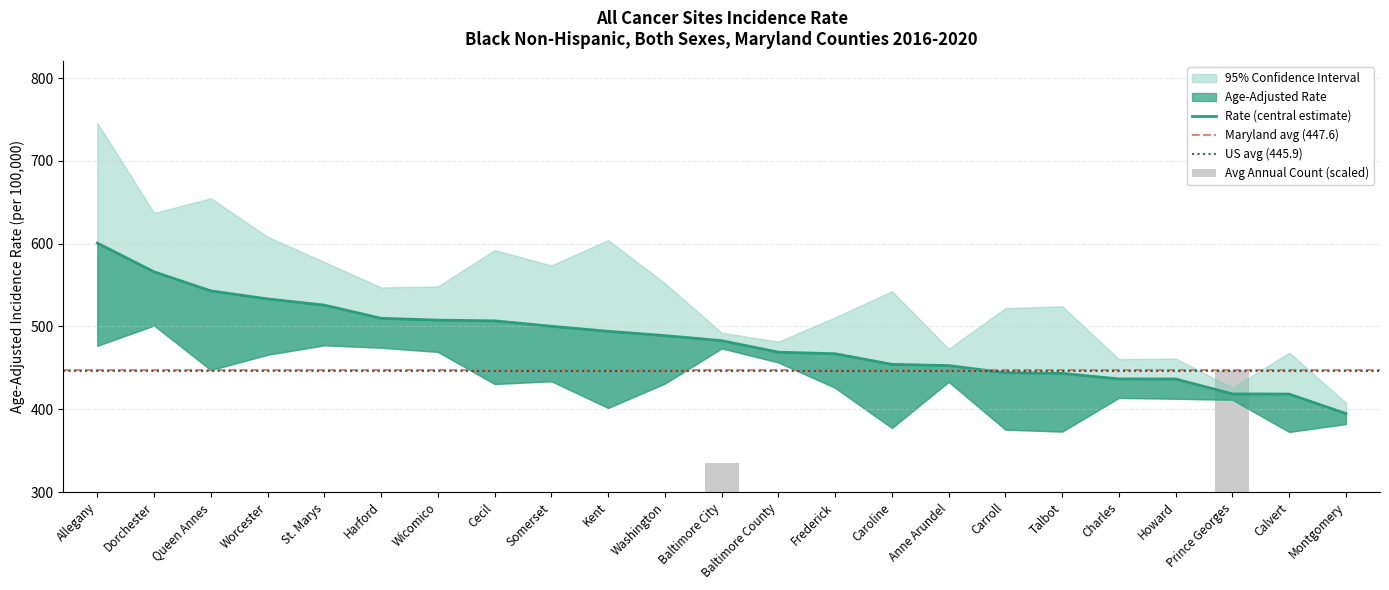

Which has a higher value, Kent or Anne Arundel?

Kent